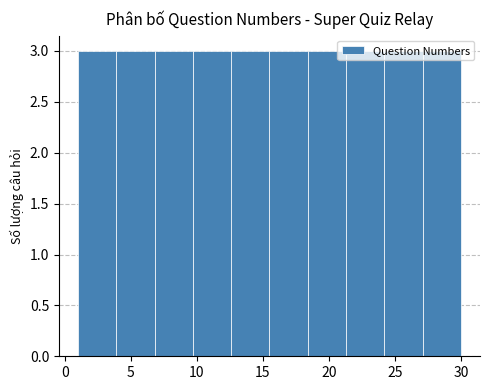

How tall is the bar that spans 27.1 to 30.0 on the x-axis? Neither the bar edges nor the heights are printed on the chart, so give them approximately, as read against the axes.

3